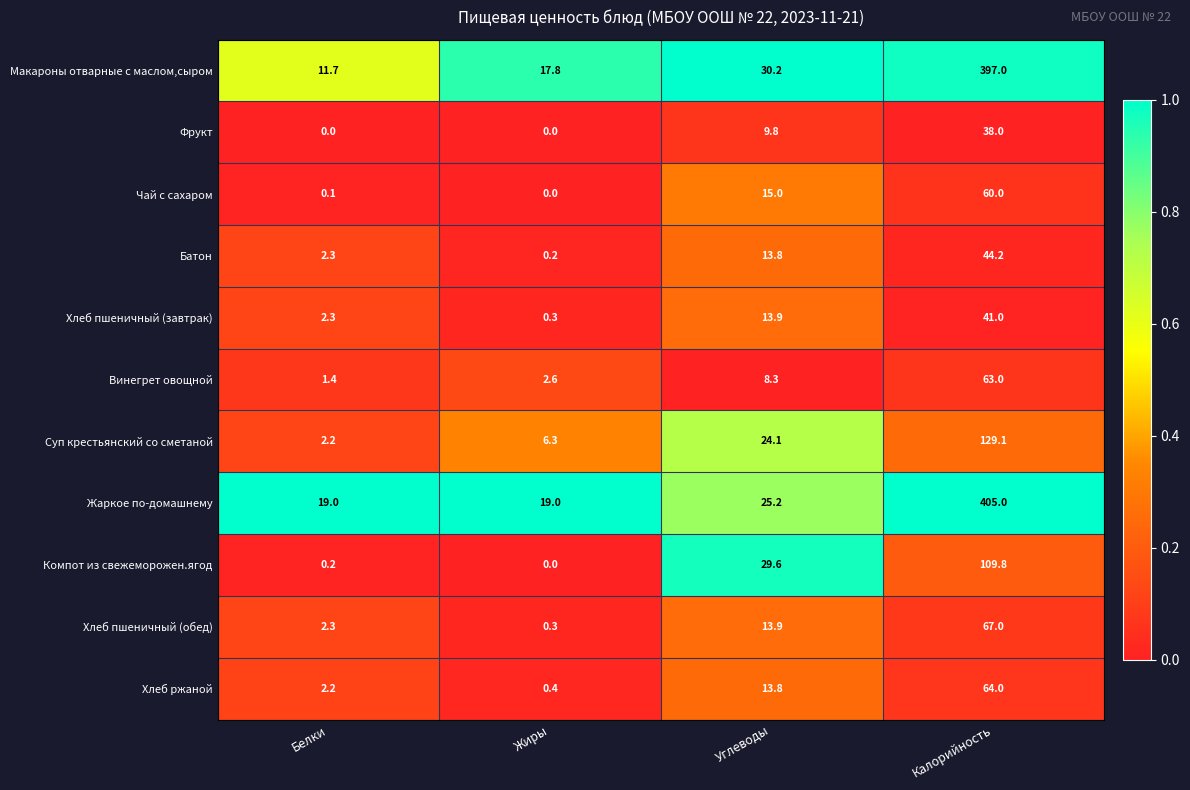

Where does the Хлеб пшеничный (завтрак) series first go above 13?

Углеводы